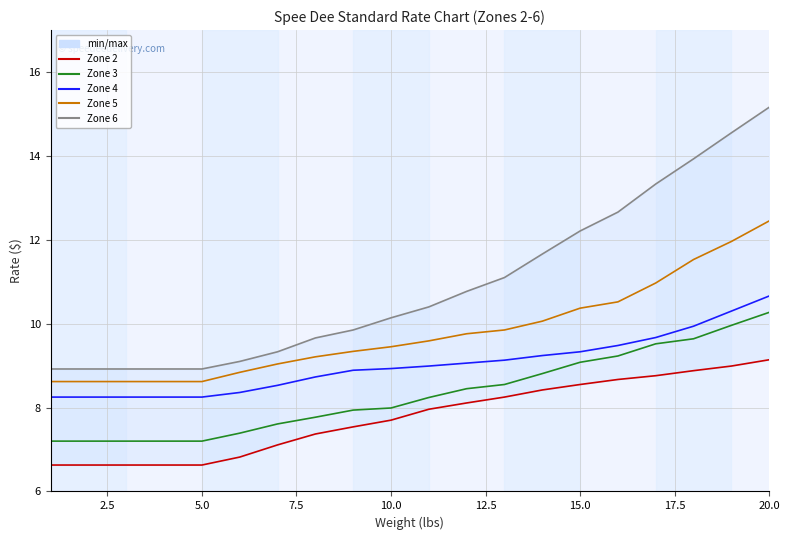

What is the difference between the maximum and second lowest values in the Zone 2 series?

2.5